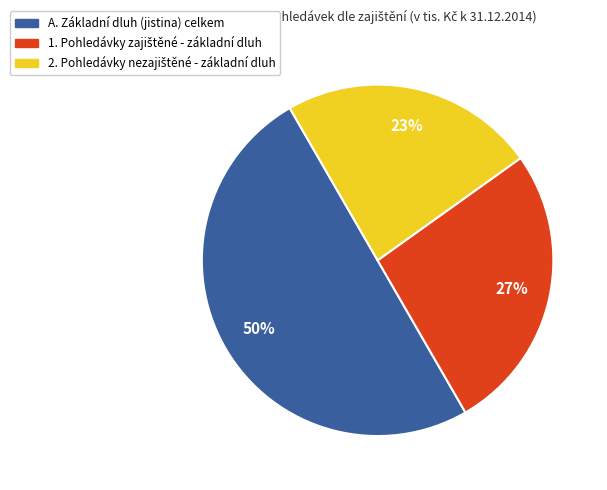

Which category has the biggest portion of the pie?

A. Základní dluh (jistina) celkem